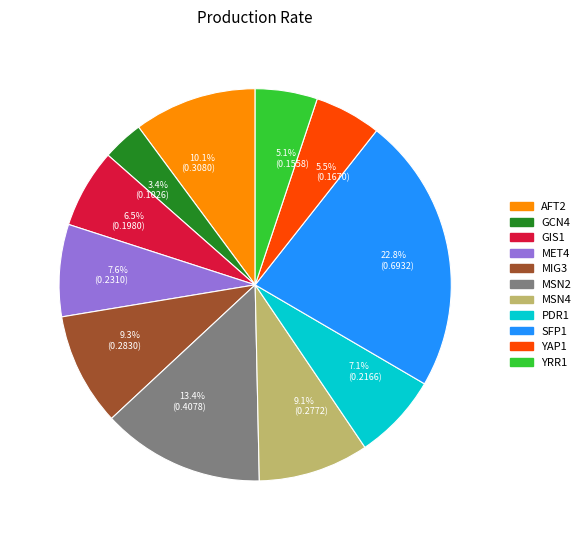

The MSN2 slice represents 1% of the pie. True or false?

False